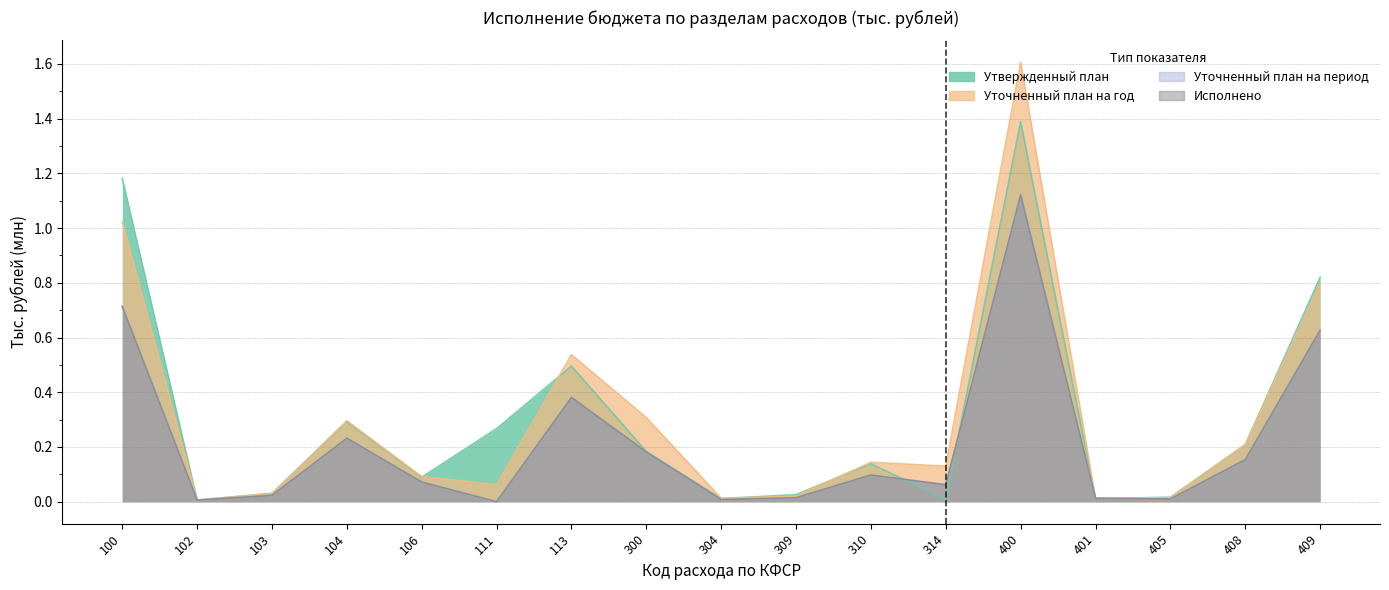

Where is the first local minimum for Уточненный план на период?

102